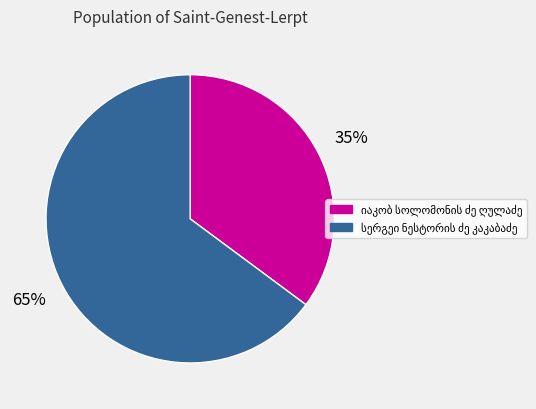

How many slices are in this pie chart?

2